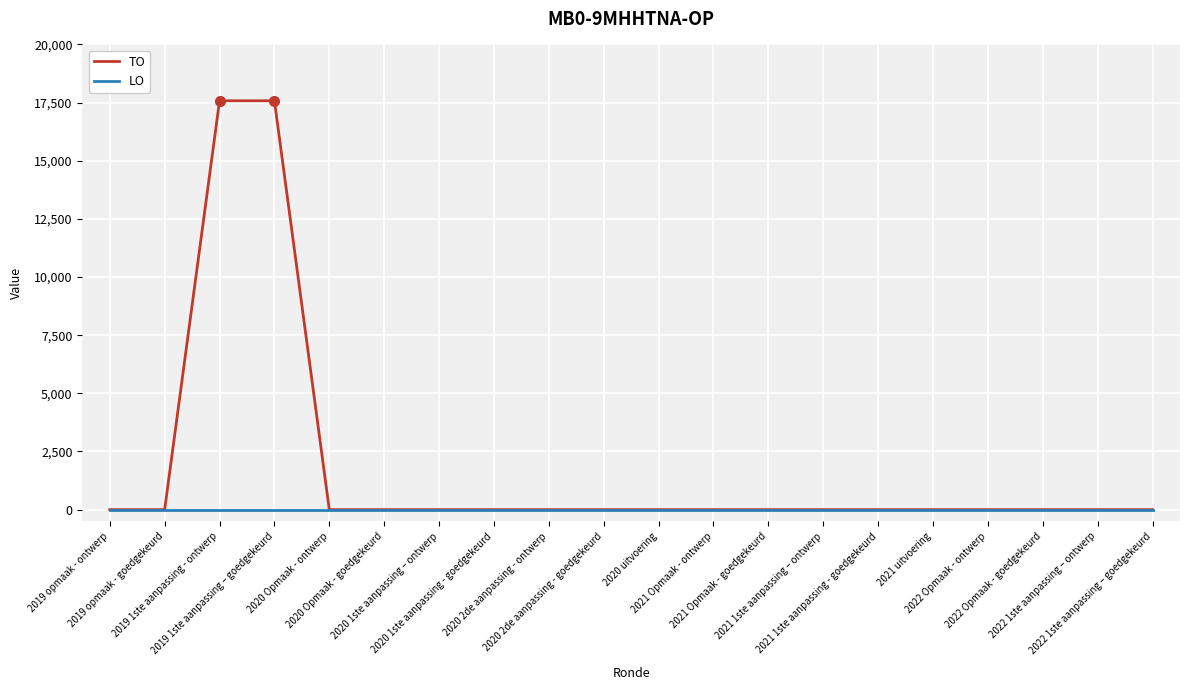

Which series has the largest range (max minus min)?

TO